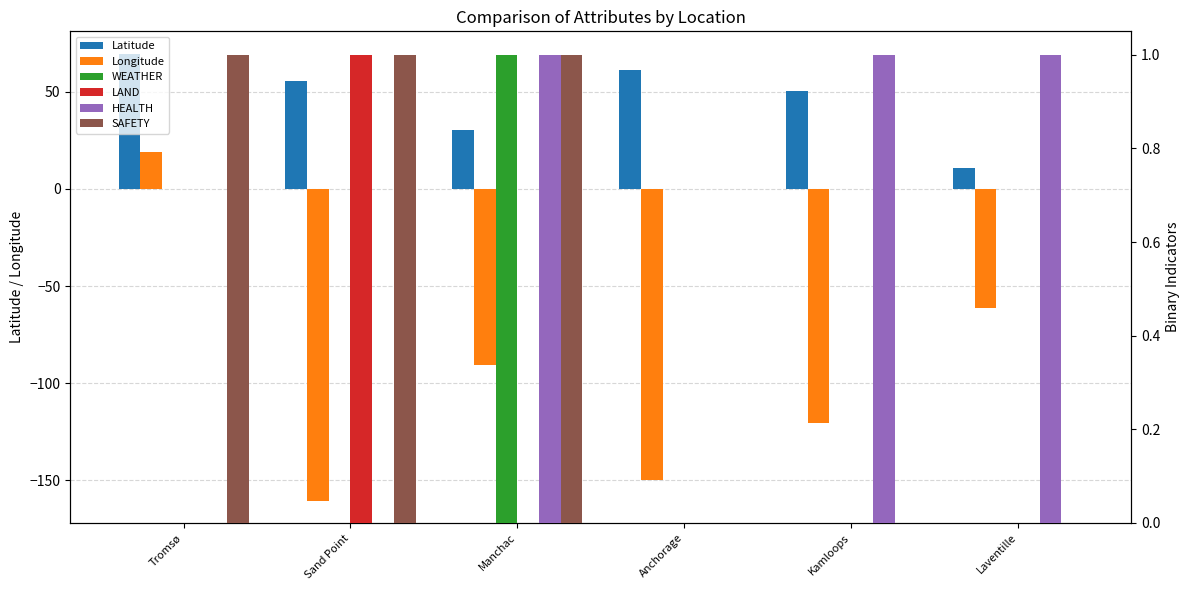

Count the SAFETY values in the range 0 to 1.

6